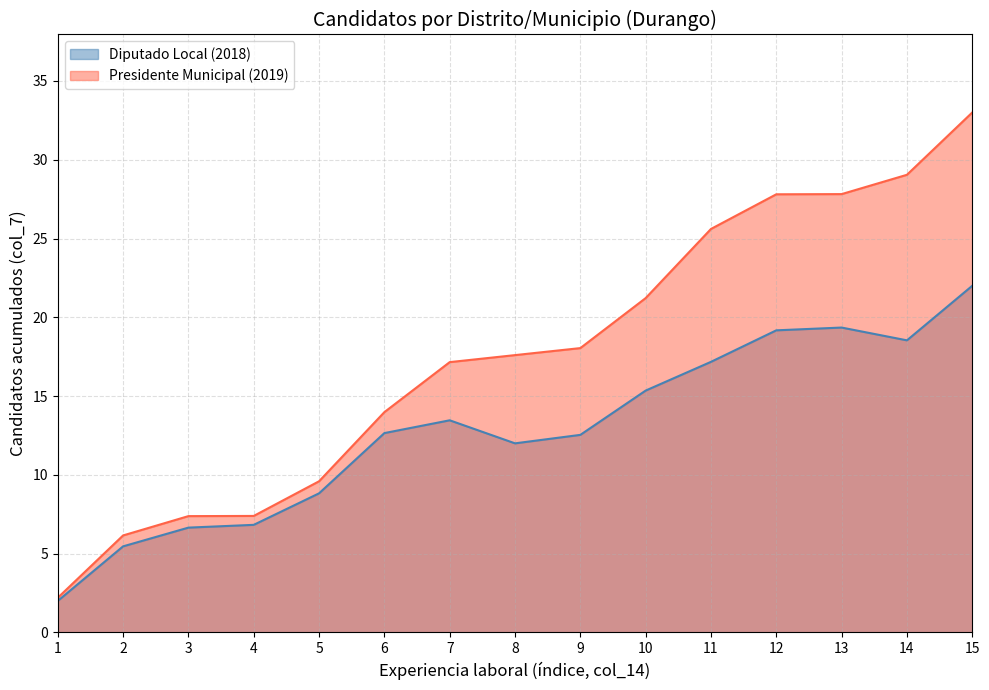

Count the number of categories in the chart.

15